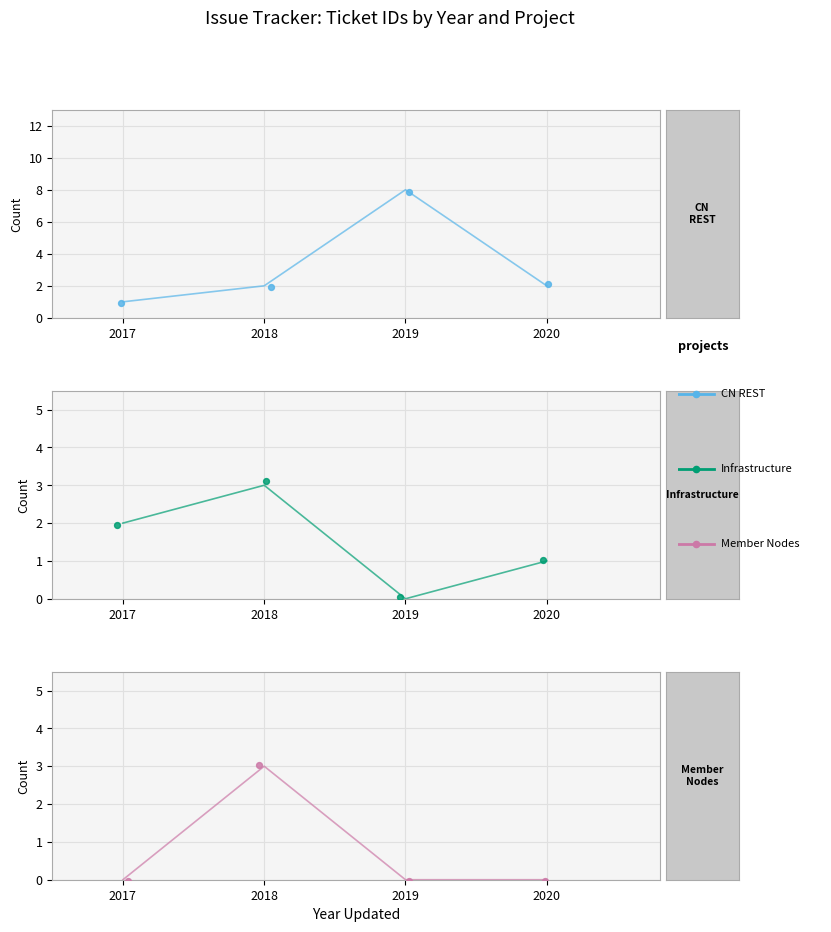

What is the total value across all series at 2017?

3